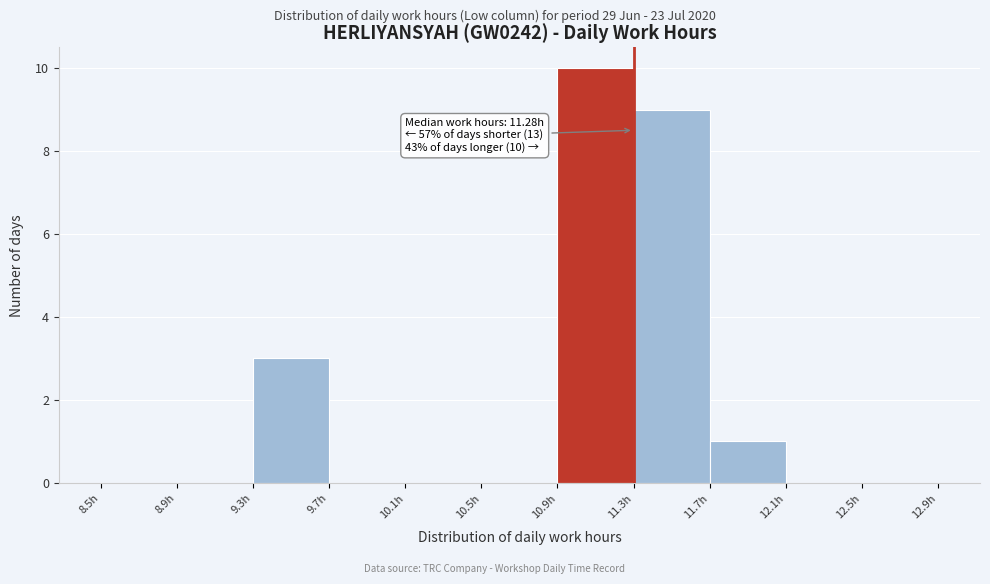

Over which range of the x-axis is the bar tallest?

10.9 to 11.3